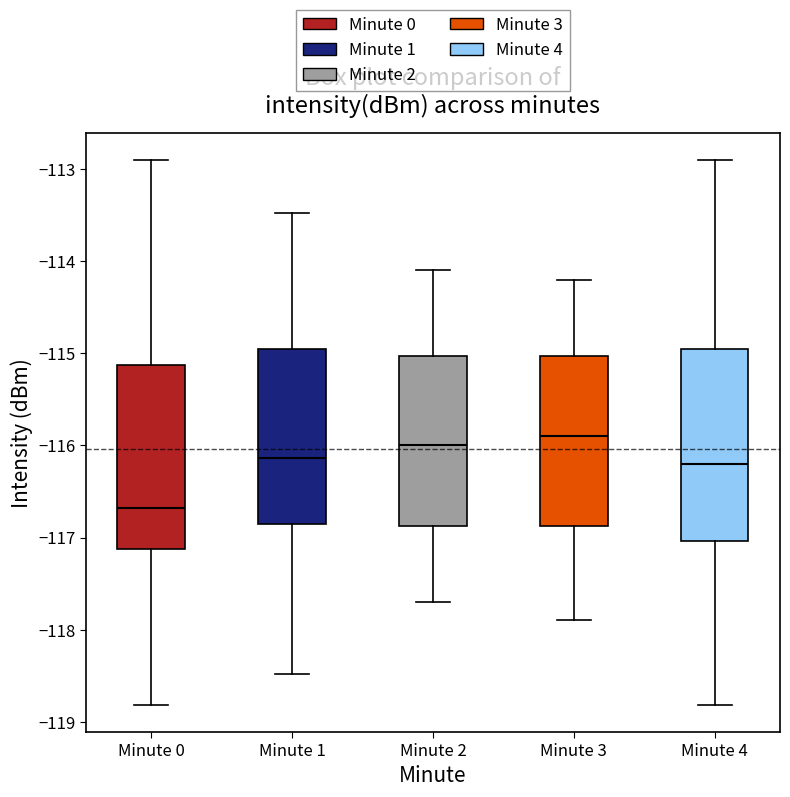

Reading left to right, read every box against the y-axis: the position of its median line, the range the box covers, and the ends of its whiskers. The values are not printed on the chart, so give them approximately, as read against the axis.

Minute 0: median -116.7, box -117.1 to -115.1, whiskers -118.8 to -112.9
Minute 1: median -116.1, box -116.8 to -114.9, whiskers -118.5 to -113.5
Minute 2: median -116.0, box -116.9 to -115.0, whiskers -117.7 to -114.1
Minute 3: median -115.9, box -116.9 to -115.0, whiskers -117.9 to -114.2
Minute 4: median -116.2, box -117.0 to -115.0, whiskers -118.8 to -112.9